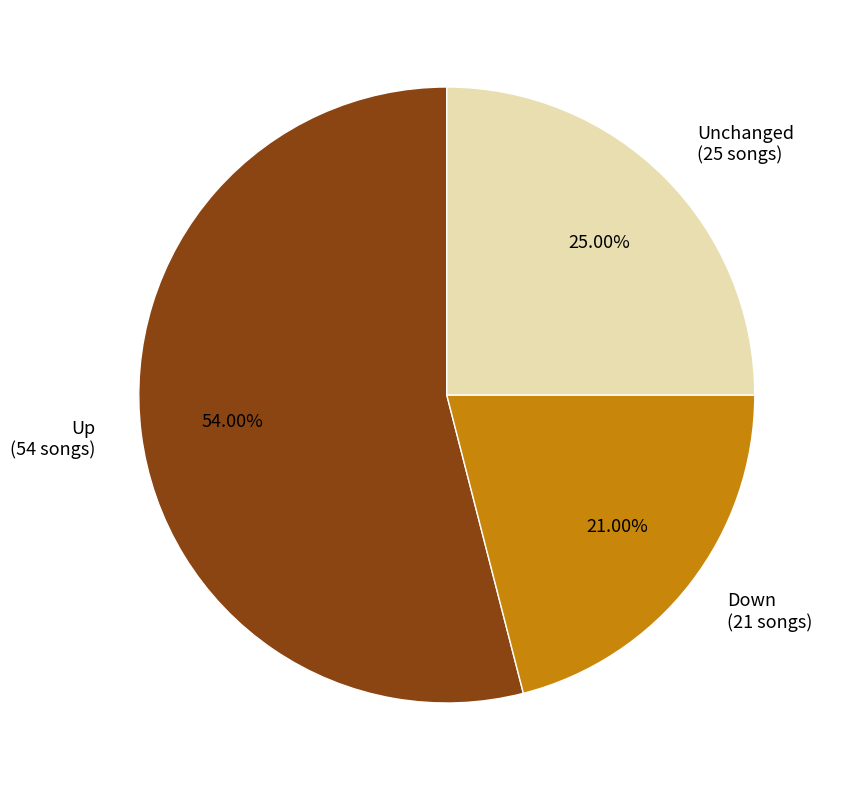

Approximately how many times larger is the value at Unchanged (25 songs) compared to Up (54 songs)?

0.5